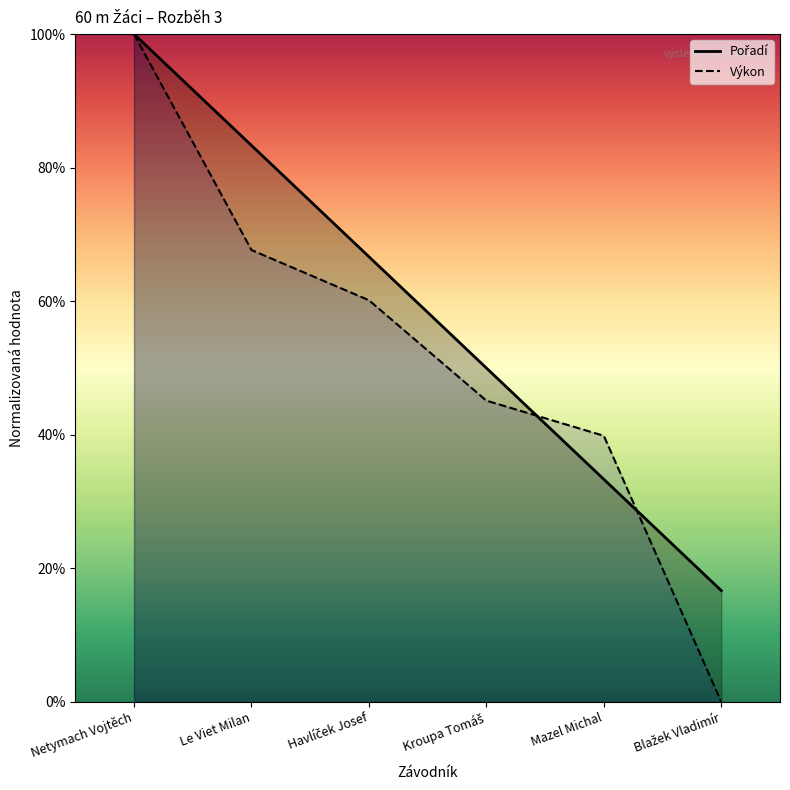

What is the greatest value displayed?

100.0